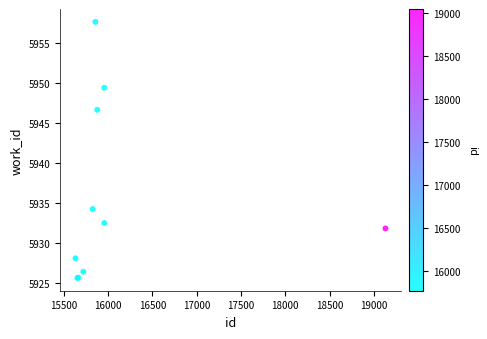

What Y value in the scatter plot is closest to 5941?

5946.6